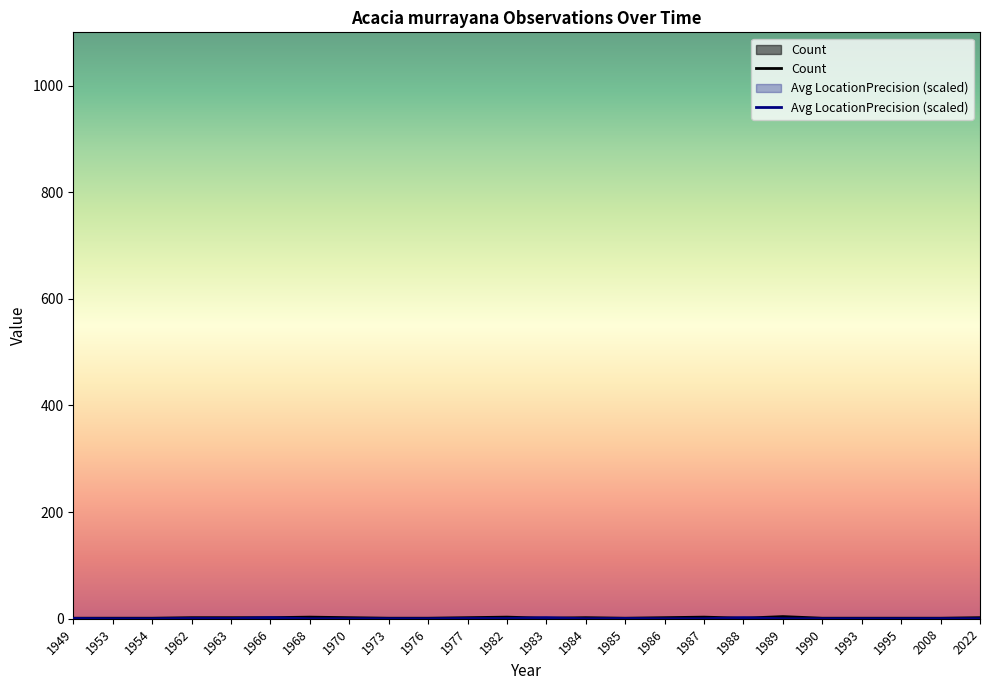

How many lines are shown in the chart?

2